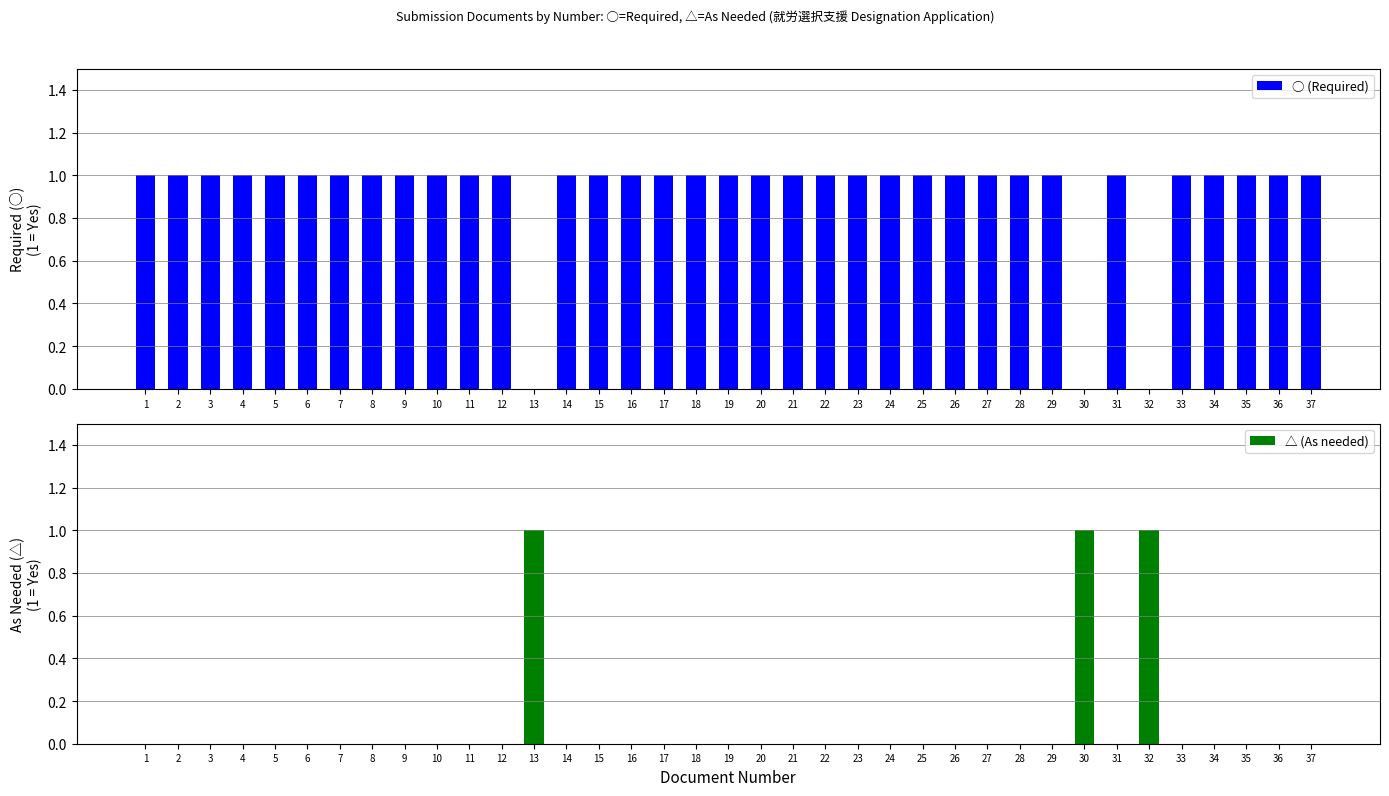

Reading right to left, transcribe all the data shown in this chart.

○ (Required): 1	1	1	1	1	0	1	0	1	1	1	1	1	1	1	1	1	1	1	1	1	1	1	1	0	1	1	1	1	1	1	1	1	1	1	1	1
△ (As needed): 0	0	0	0	0	1	0	1	0	0	0	0	0	0	0	0	0	0	0	0	0	0	0	0	1	0	0	0	0	0	0	0	0	0	0	0	0